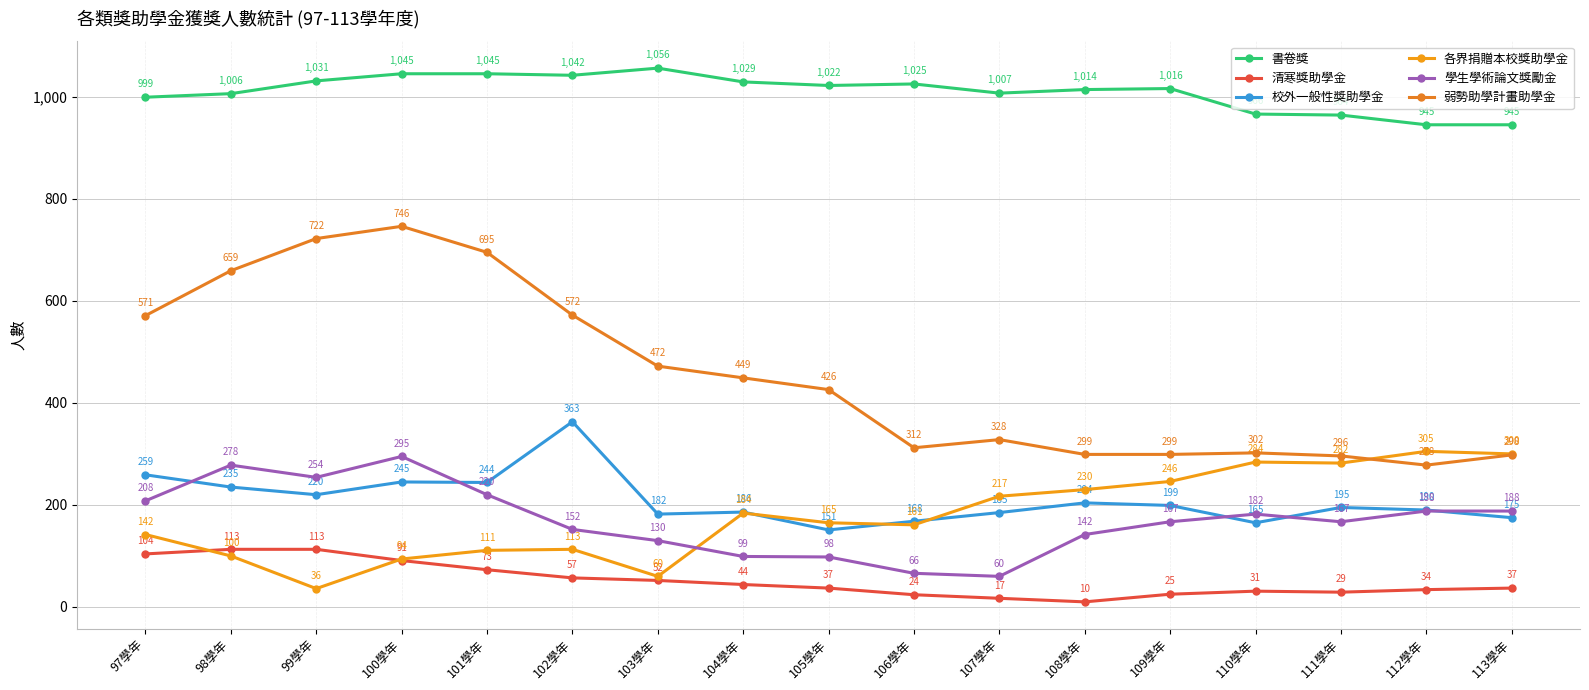

Which series changed the most between 98學年 and 106學年?

弱勢助學計畫助學金